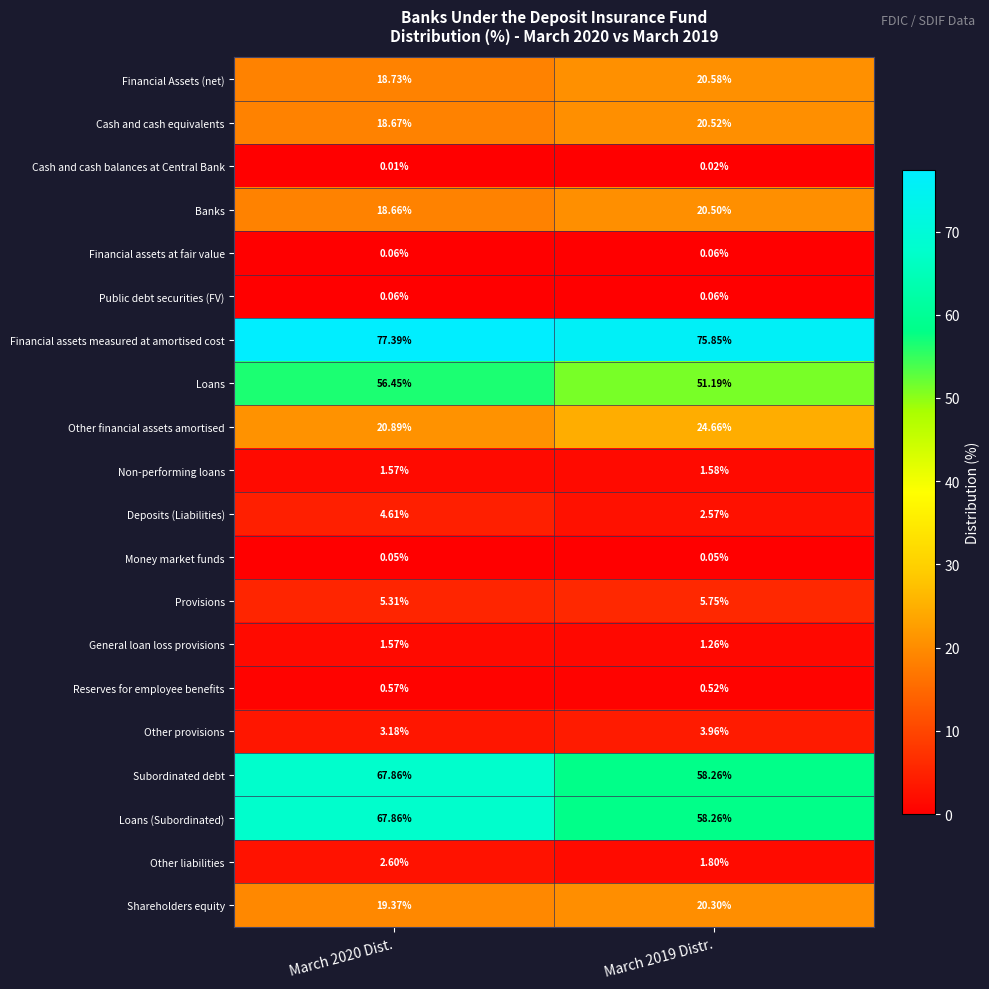

Which series has the largest total across all categories?

Financial assets measured at amortised cost